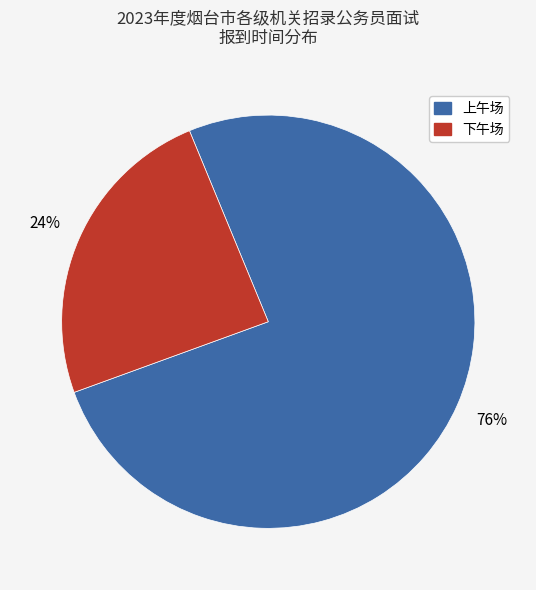

Is there a majority slice in this chart?

Yes